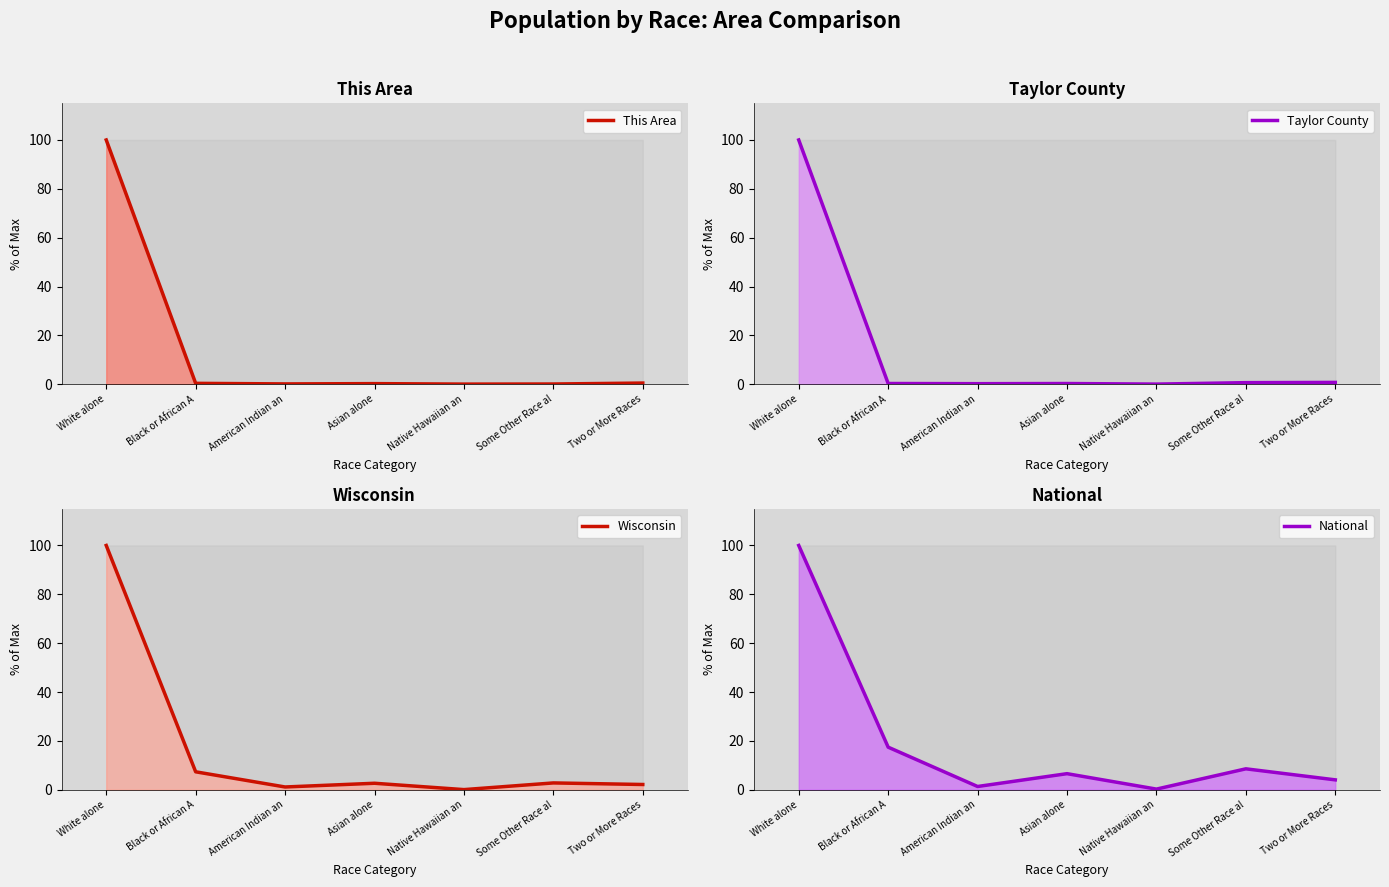

At which category does This Area line reach its first local valley?

American Indian an